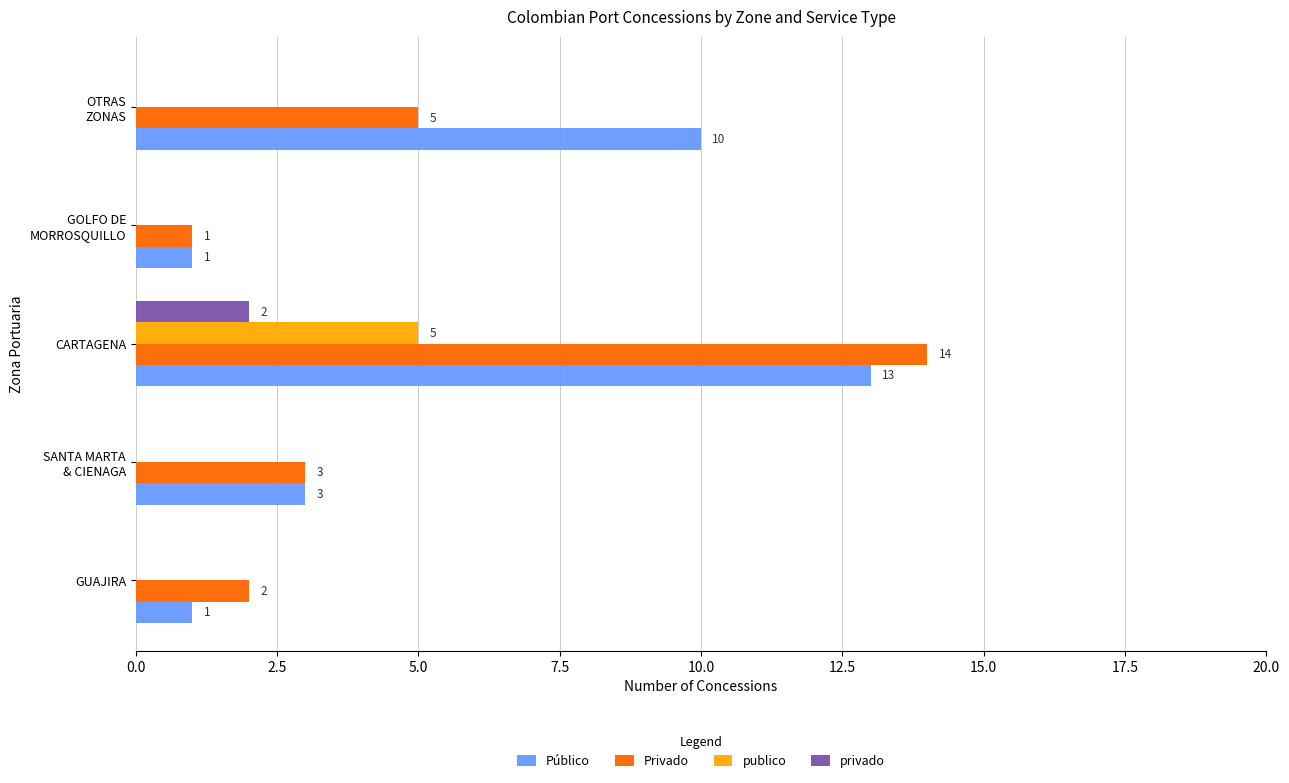

Is it true that Público equals 13 at CARTAGENA?

True